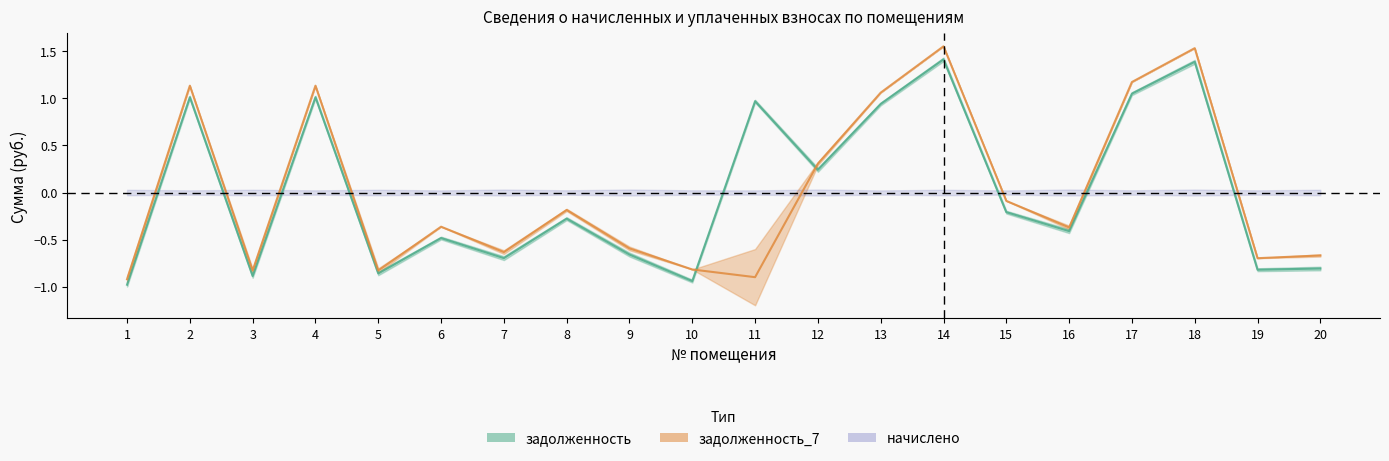

Which category has the lowest value across all series?

1